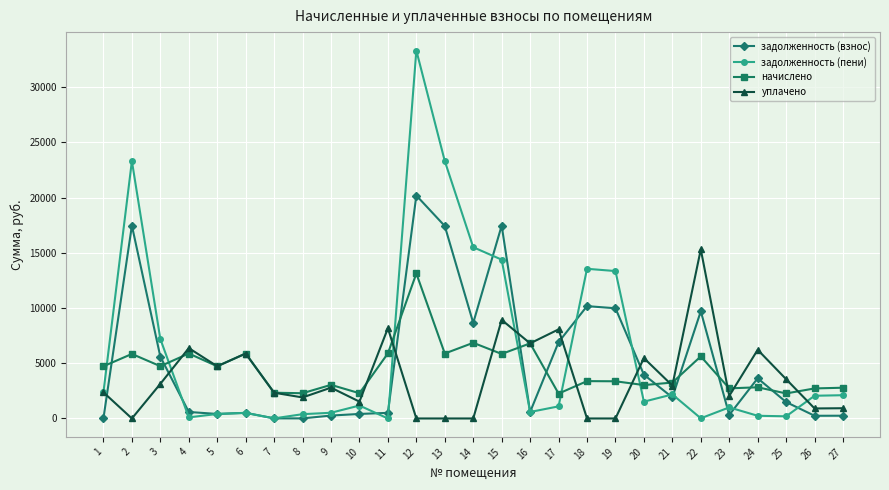

At which category does начислено reach its first local valley?

3